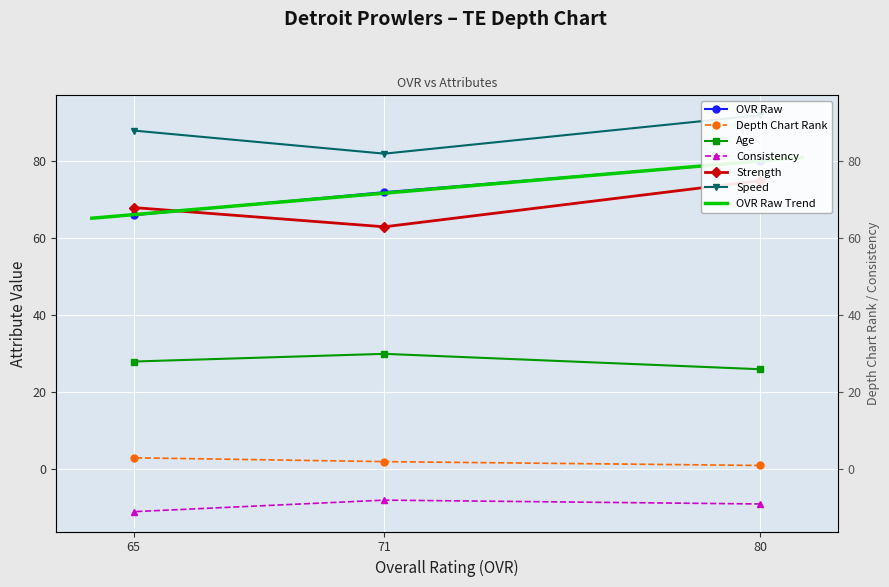

Rank the categories by depth_chart_rank value from lowest to highest.

80, 71, 65